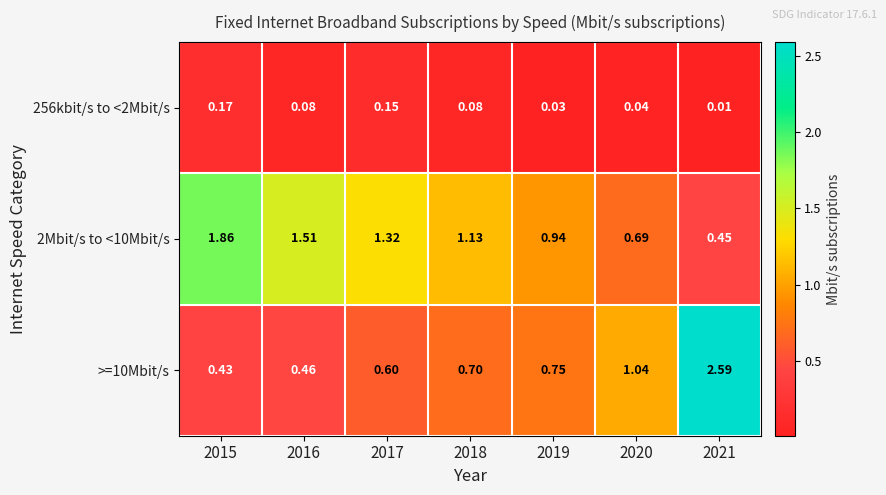

Is the value of 256kbit/s to <2Mbit/s at 2018 greater than the value of >=10Mbit/s at 2020?

No